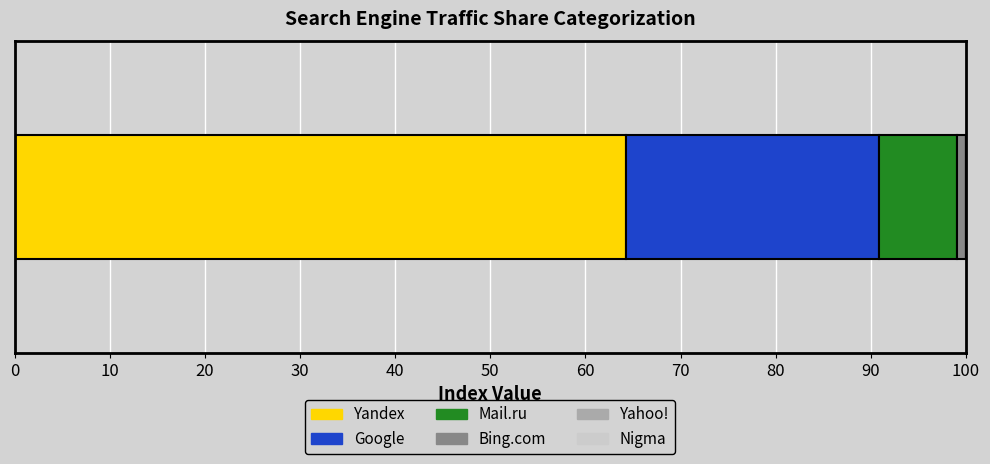

How many distinct data groups are displayed?

5